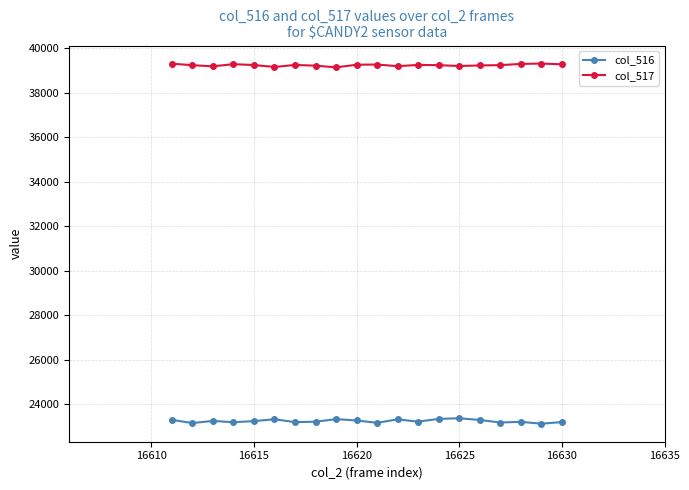

List the series in order of their overall mean, highest first.

col_517, col_516